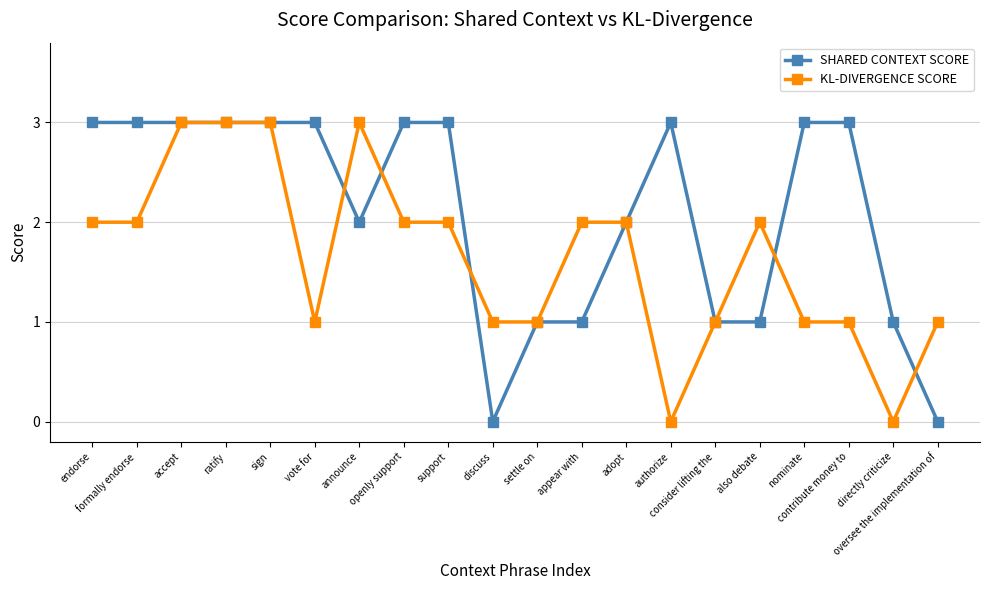

What position from the left is settle on?

11